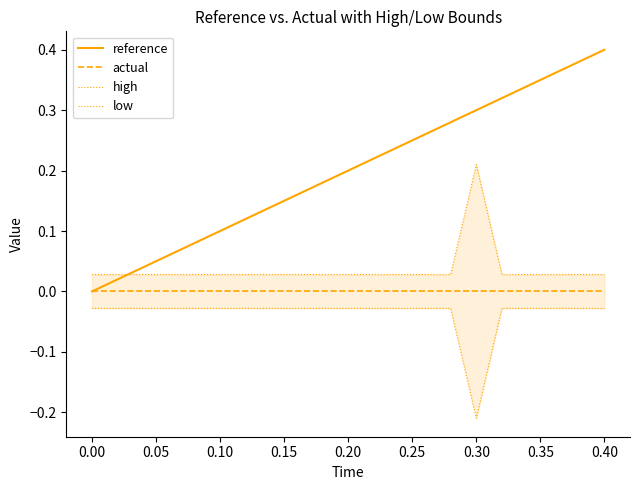

Which category has the lowest value in the reference series?

0.00